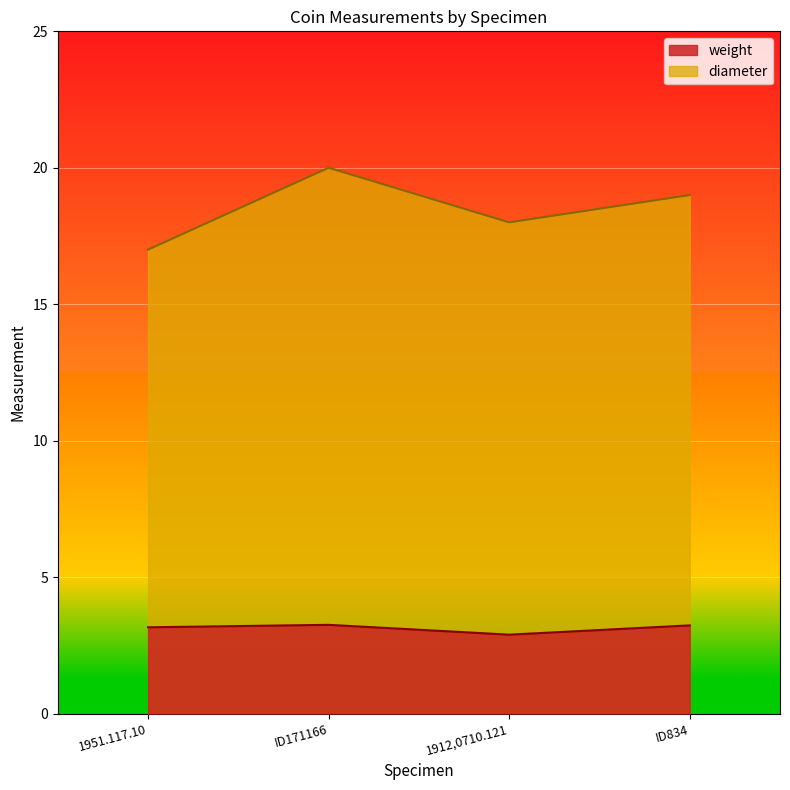

Which category has the lowest value in the diameter series?

1951.117.10